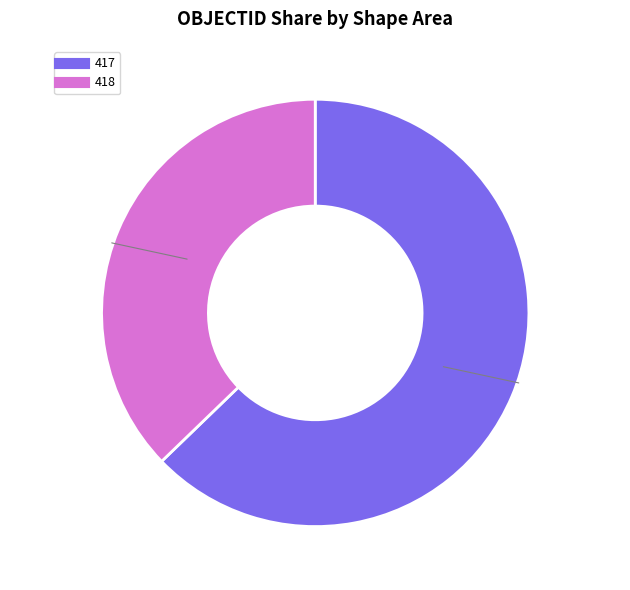

To the nearest percent, what is the combined percentage of 417 and 418?

100%